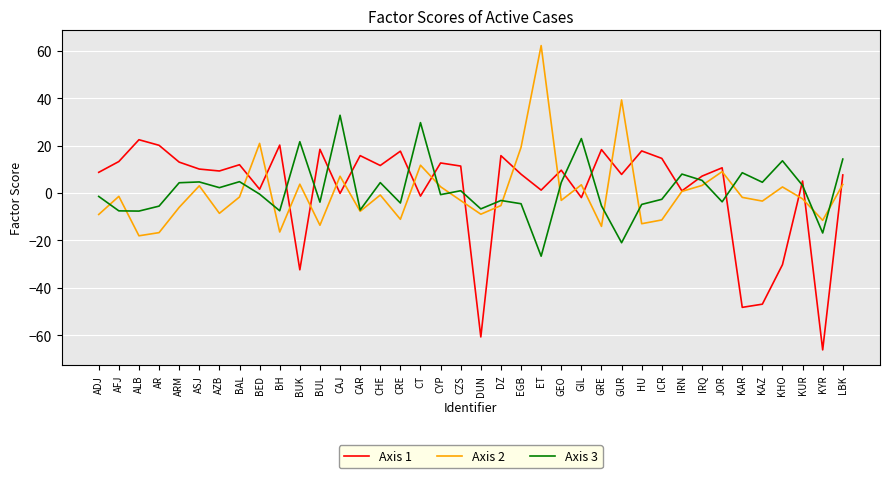

The value of Axis 1 at AFJ is 20.6. True or false?

False